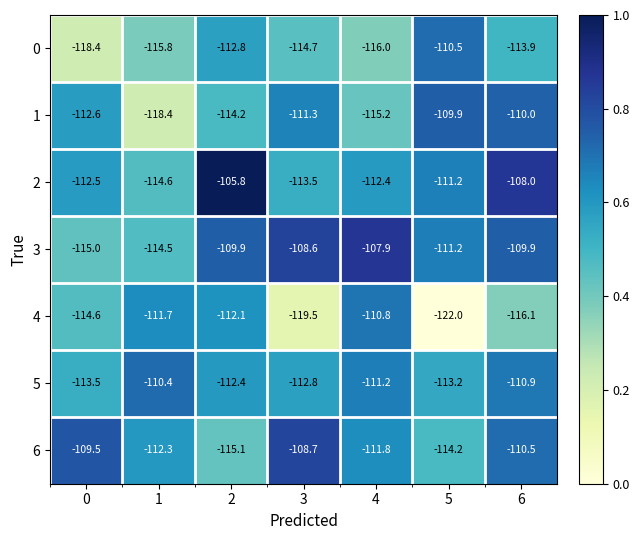

Is it true that 5 equals -113.5 at 0?

True